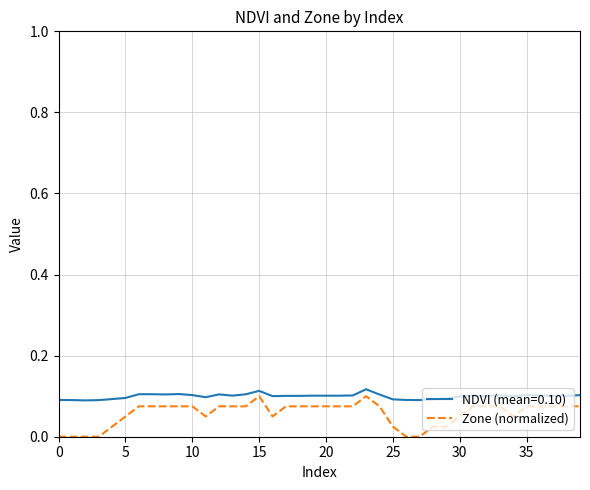

Which series has the largest range (max minus min)?

Zone (normalized)